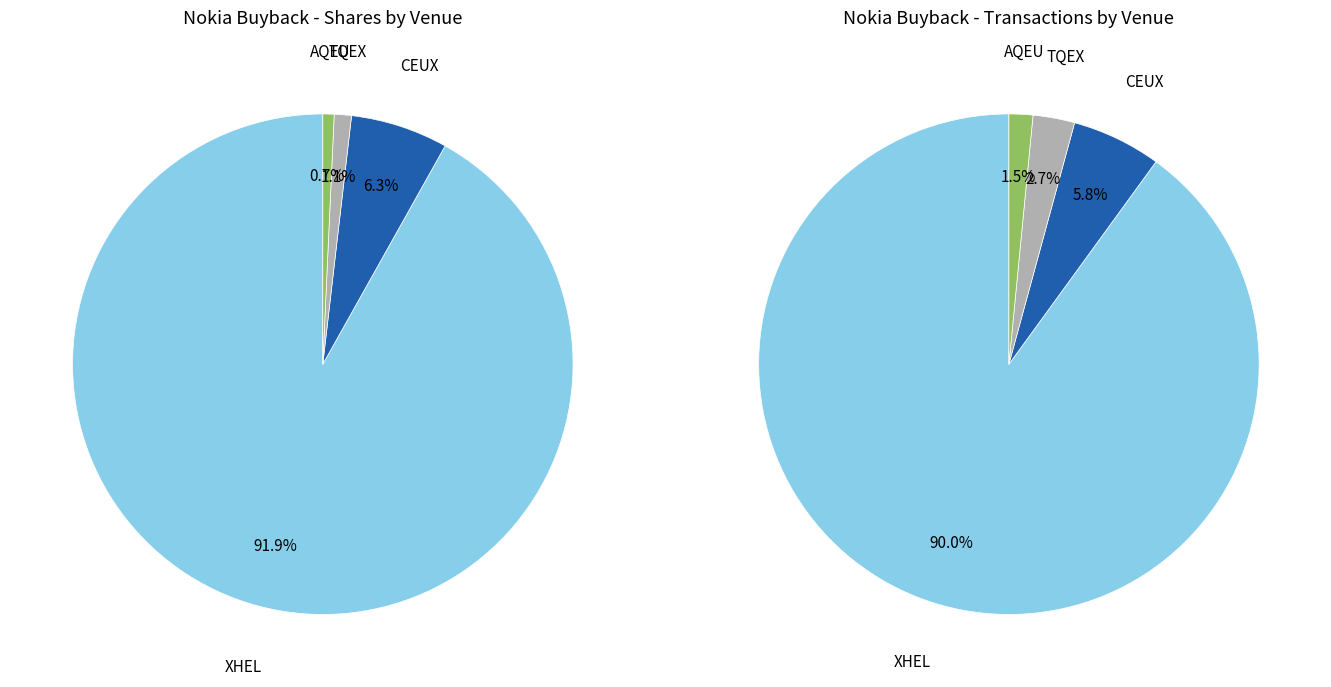

Approximately how many times larger is the value at TQEX compared to CEUX?

0.2